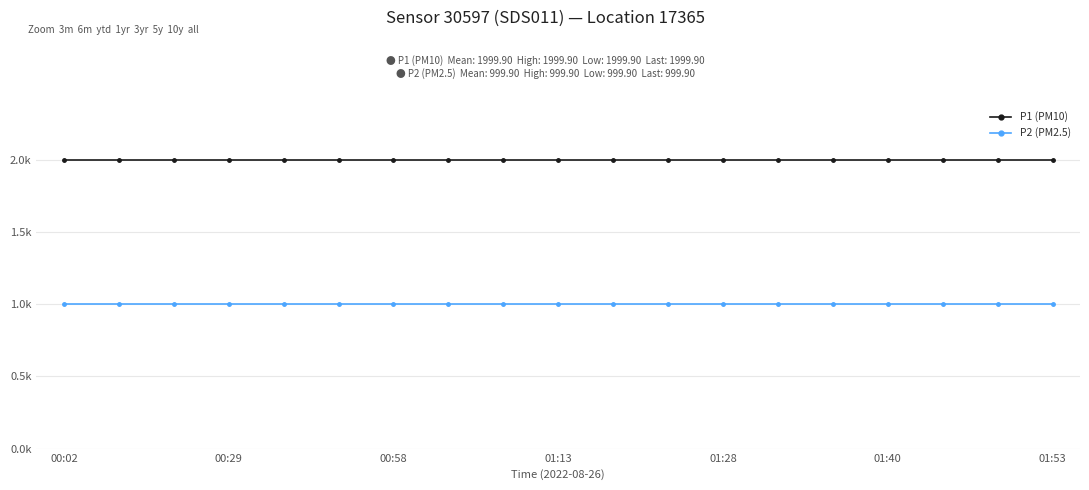

At how many categories does at least one series exceed 1017?

19